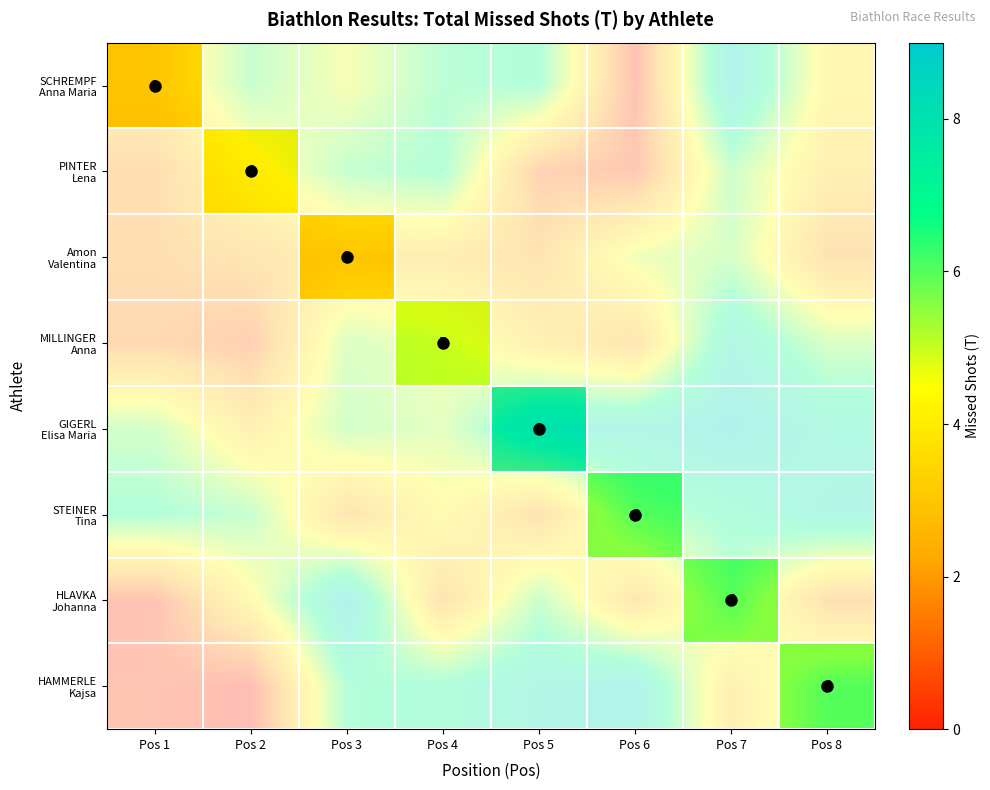

Which has a higher value, Pos 6 or Pos 8?

Pos 8